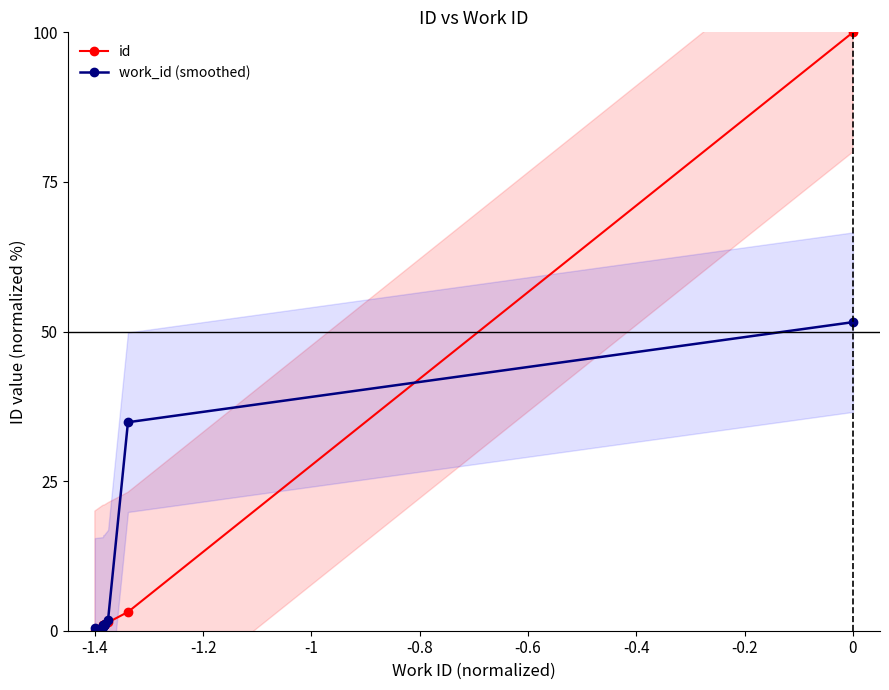

What is the highest value of the work_id (smoothed) series?

51.6